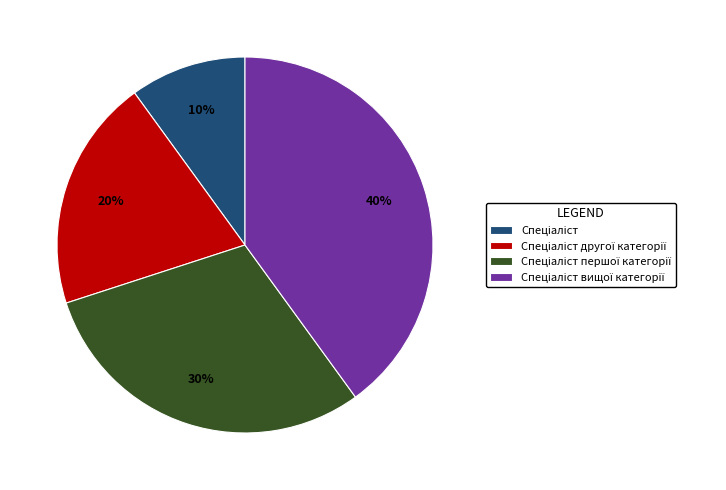

To the nearest percent, what is the average slice percentage?

25%